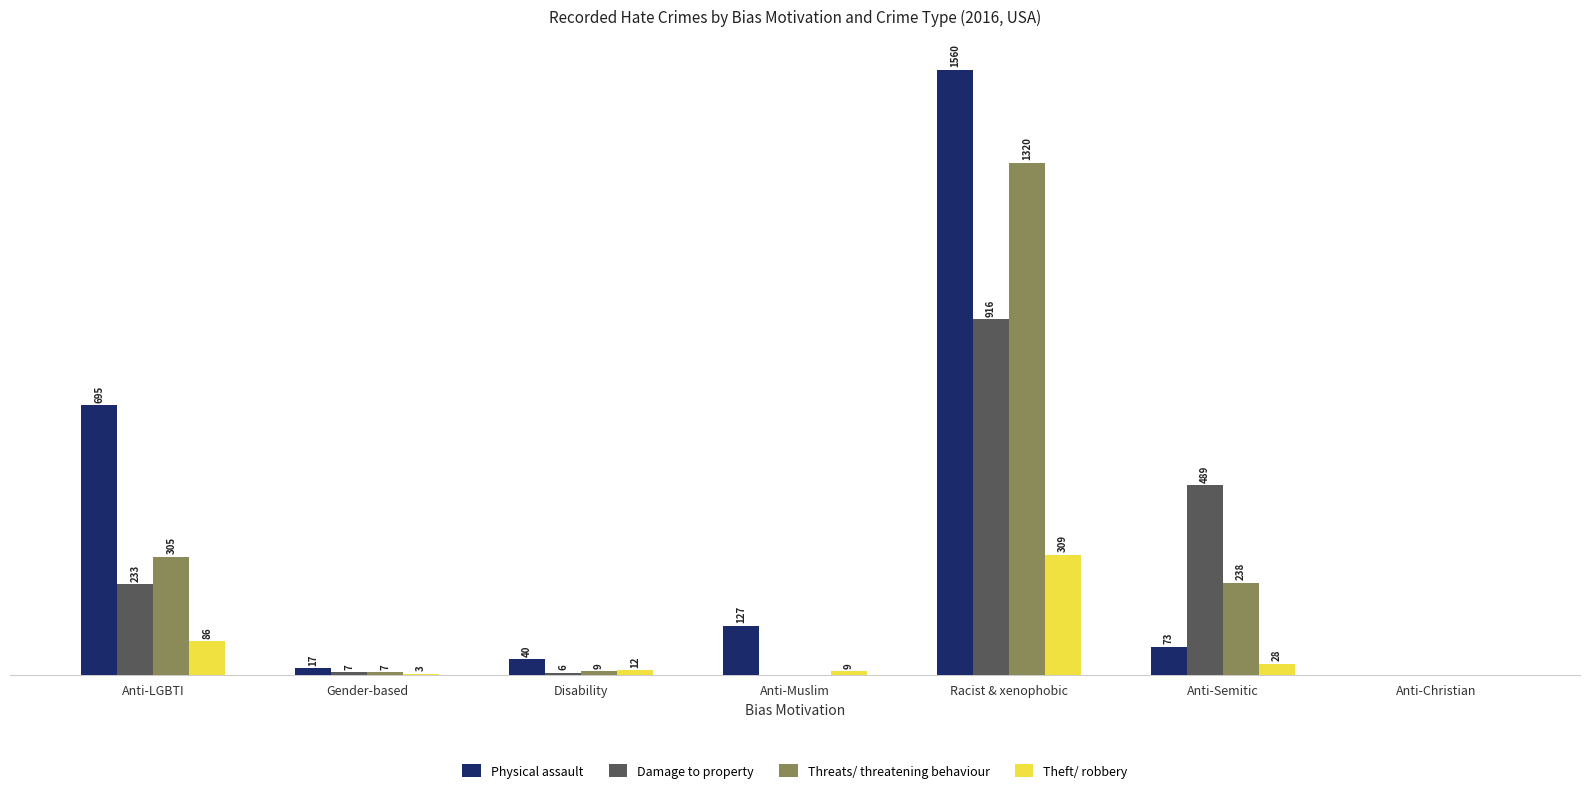

Between Anti-LGBTI and Racist & xenophobic, which series saw the biggest shift?

Threats/ threatening behaviour